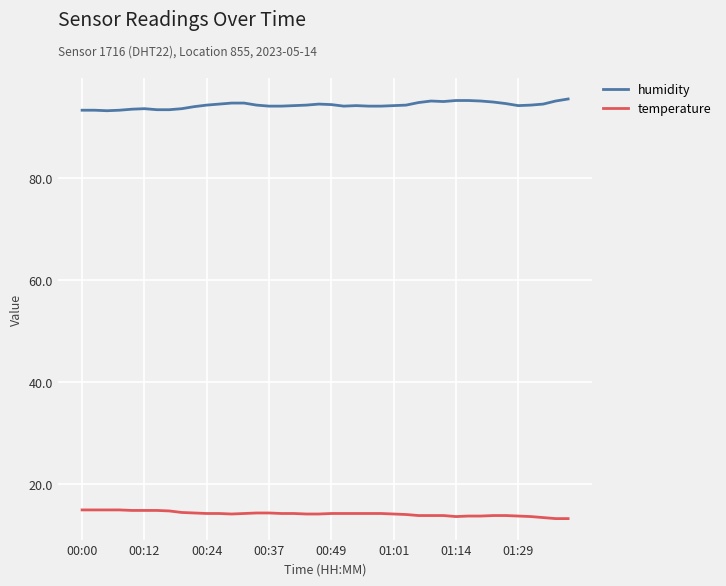

True or false: humidity has more than 1 points higher than both neighbors.

True